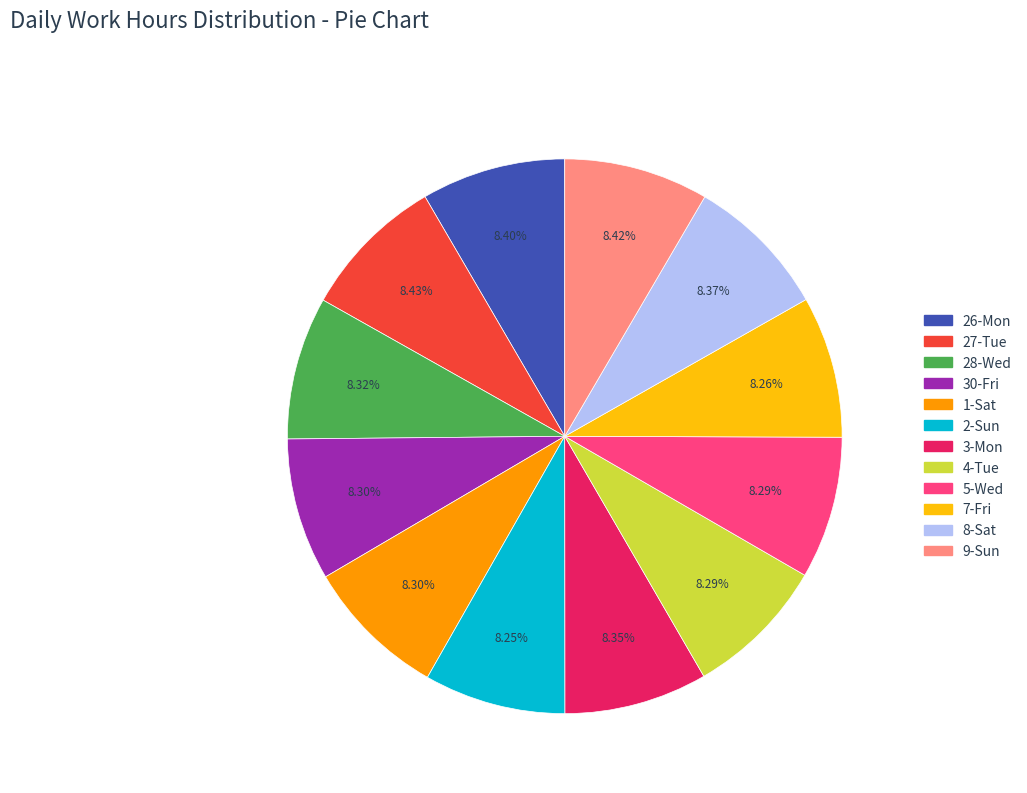

Is there a majority slice in this chart?

No